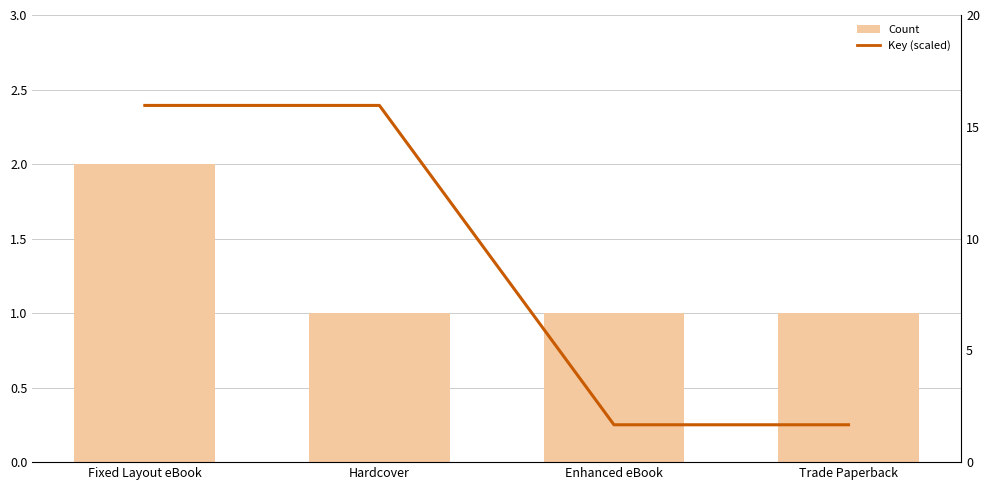

Rank the categories by Count value from highest to lowest.

Fixed Layout eBook, Hardcover, Enhanced eBook, Trade Paperback